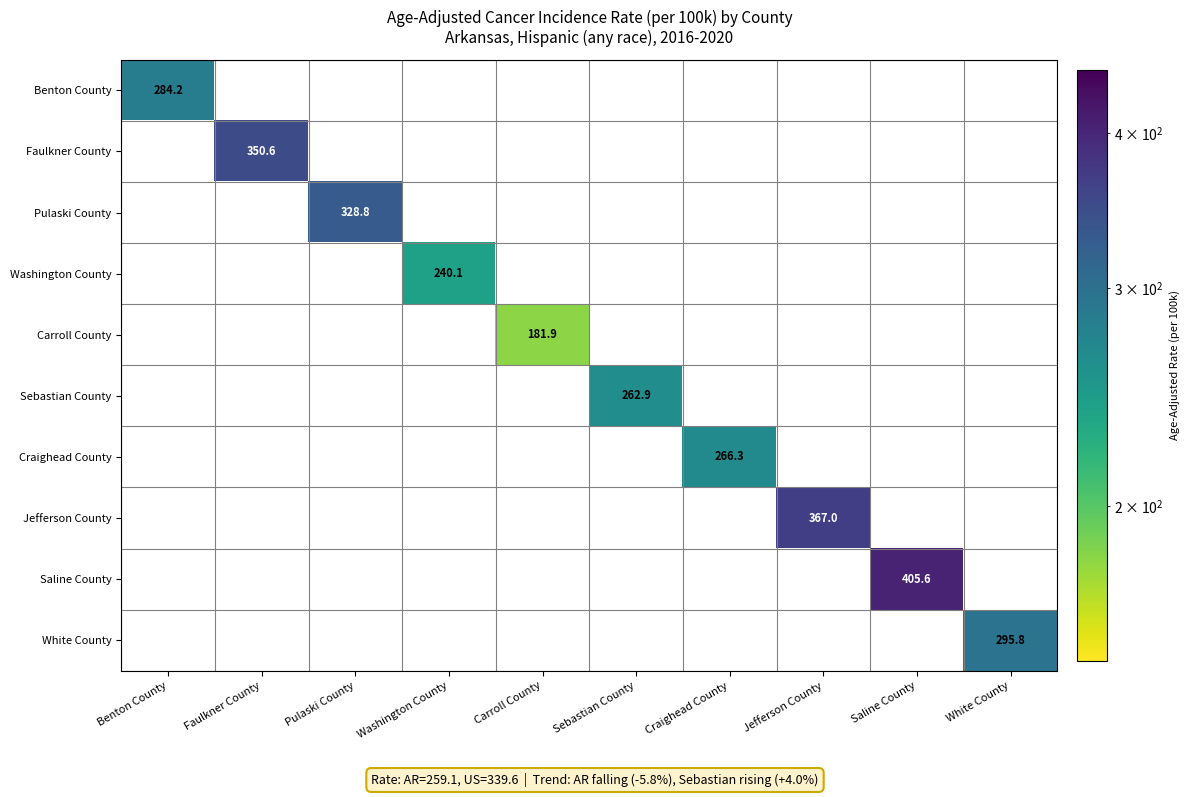

What is the minimum value shown in the chart?

181.9